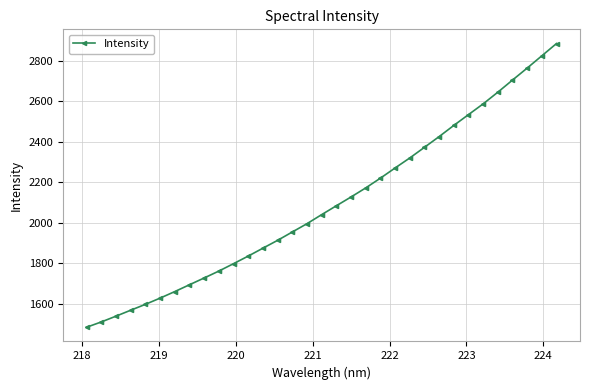

What is the minimum value shown in the chart?

1483.7